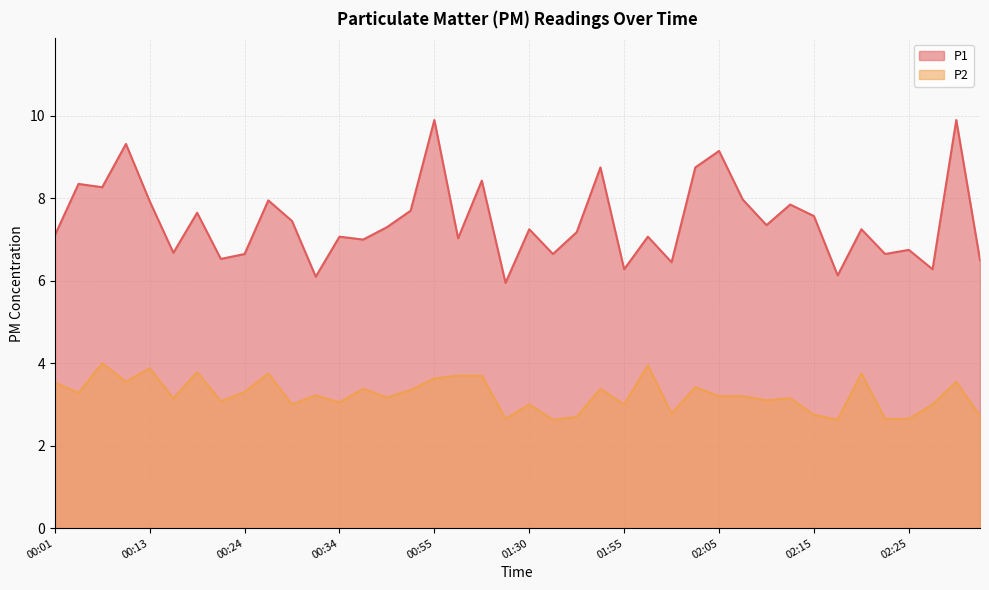

Where does the P1 series first go above 7?

00:01